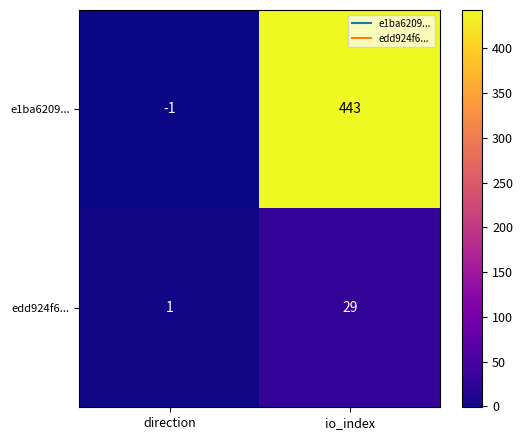

Which series changed the most between direction and io_index?

e1ba6209...